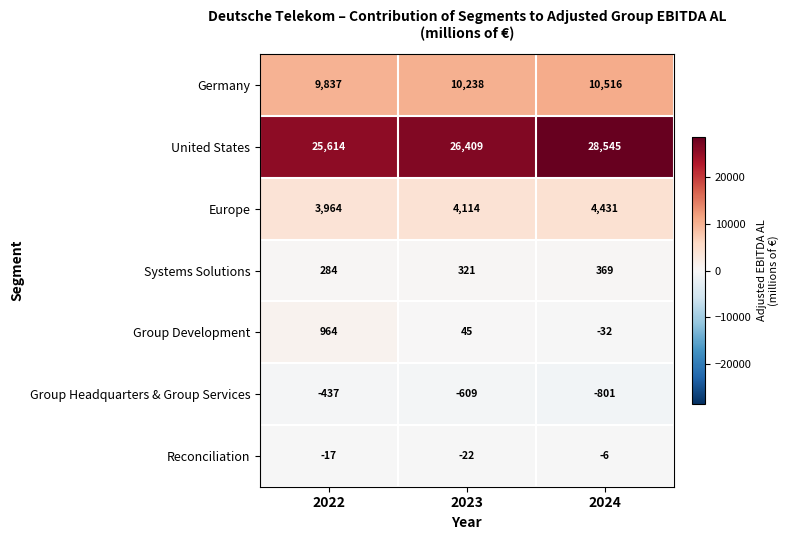

Reading left to right, list all the values displayed in this chart.

Germany: 9837	10238	10516
United States: 25614	26409	28545
Europe: 3964	4114	4431
Systems Solutions: 284	321	369
Group Development: 964	45	-32
Group Headquarters & Group Services: -437	-609	-801
Reconciliation: -17	-22	-6